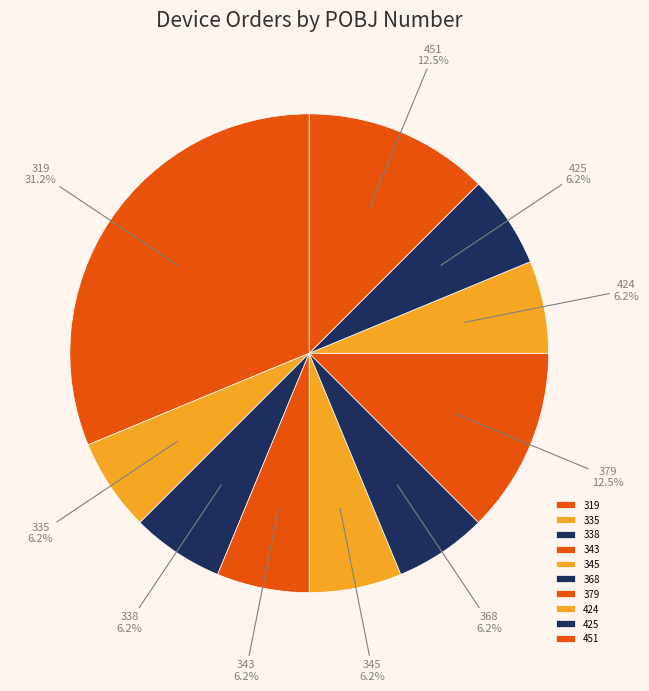

To the nearest percent, what portion does 338 represent?

6%